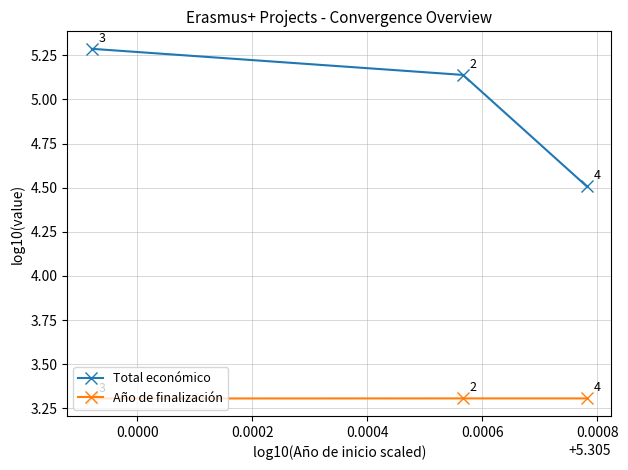

What is the difference between the second highest and minimum values in the Total económico series?

0.6